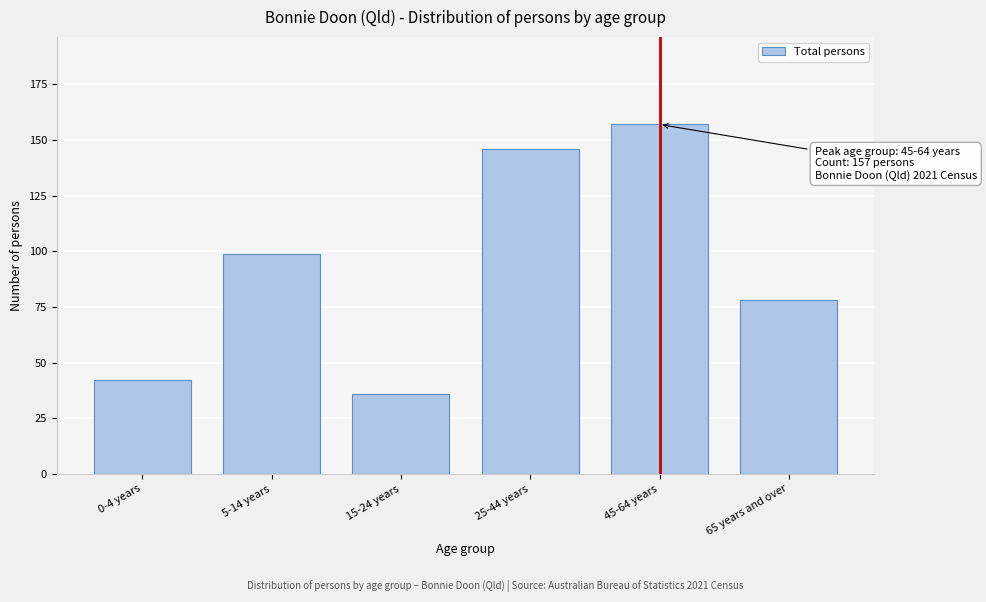

Reading left to right, transcribe all the data shown in this chart.

42	99	36	146	157	78